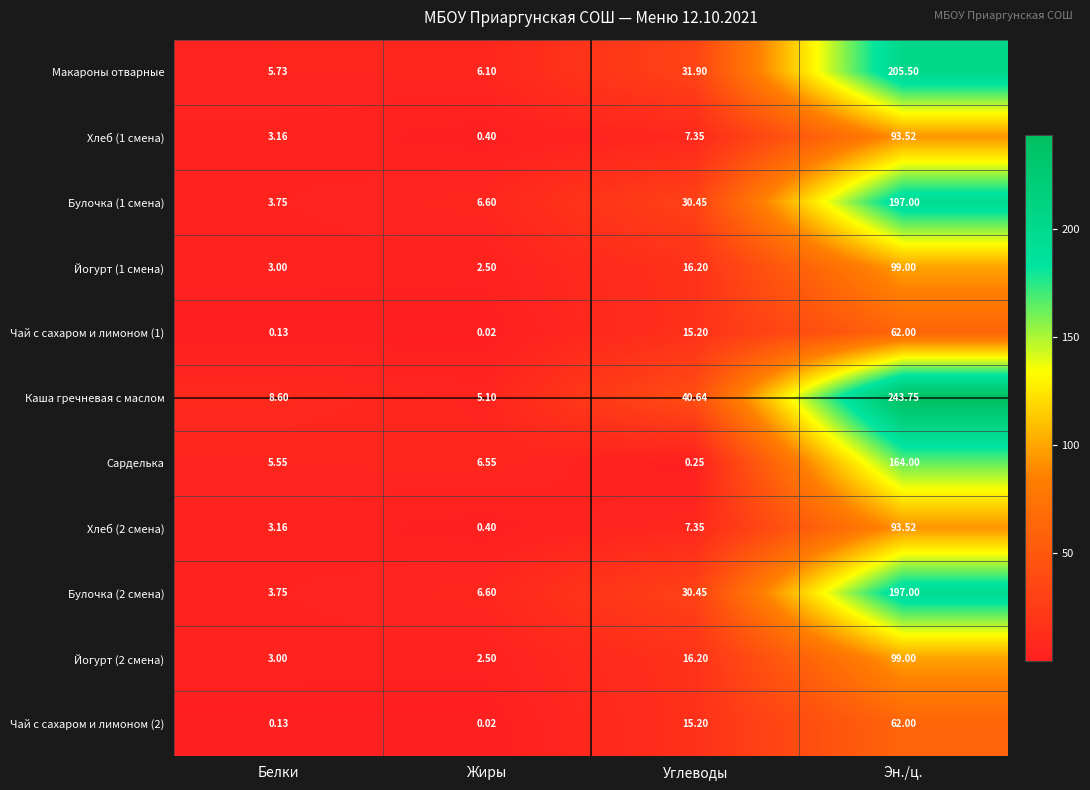

What is the difference between the highest and lowest values at Эн./ц.?

181.8